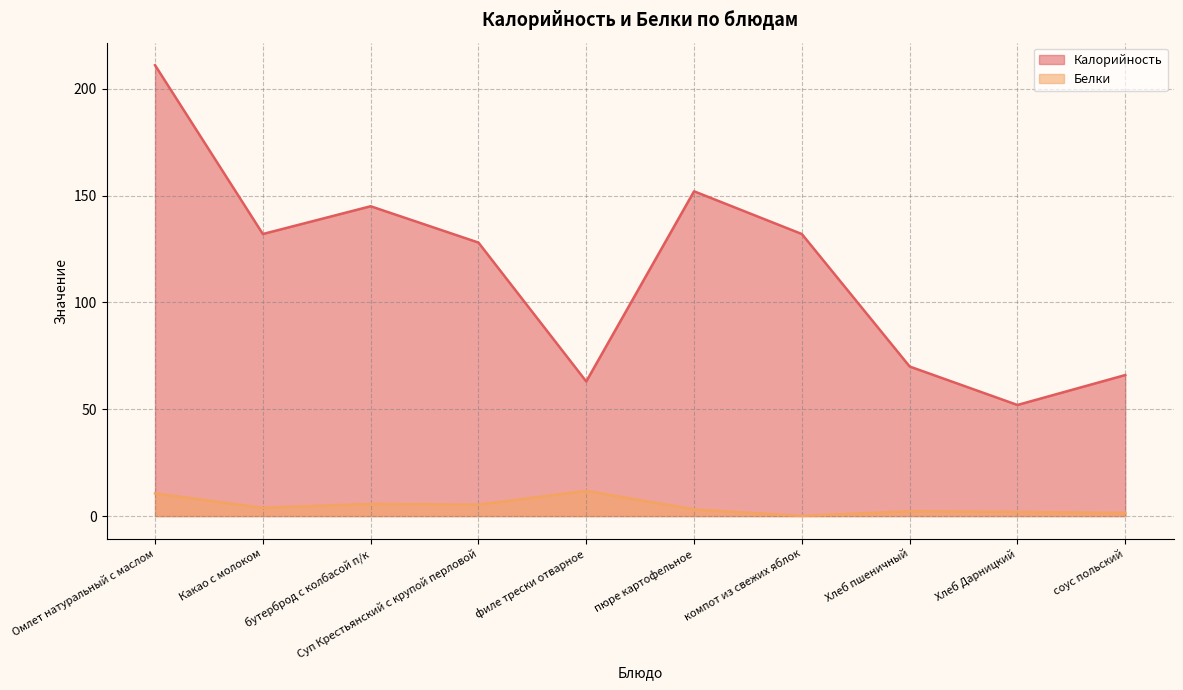

What position from the left is Хлеб пшеничный?

8